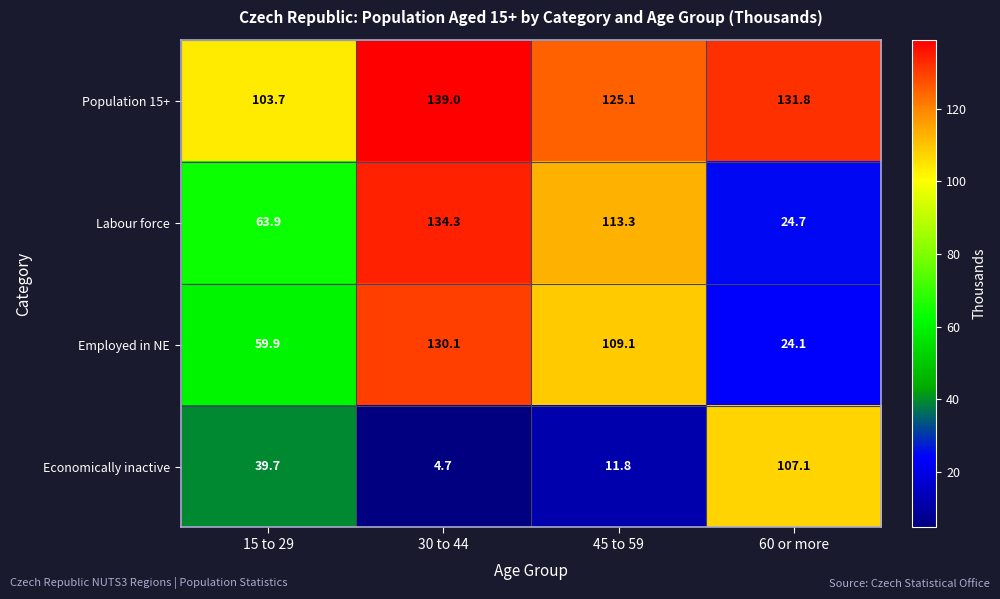

What is the sum of the Employed in NE values at 45 to 59 and 30 to 44?

239.2